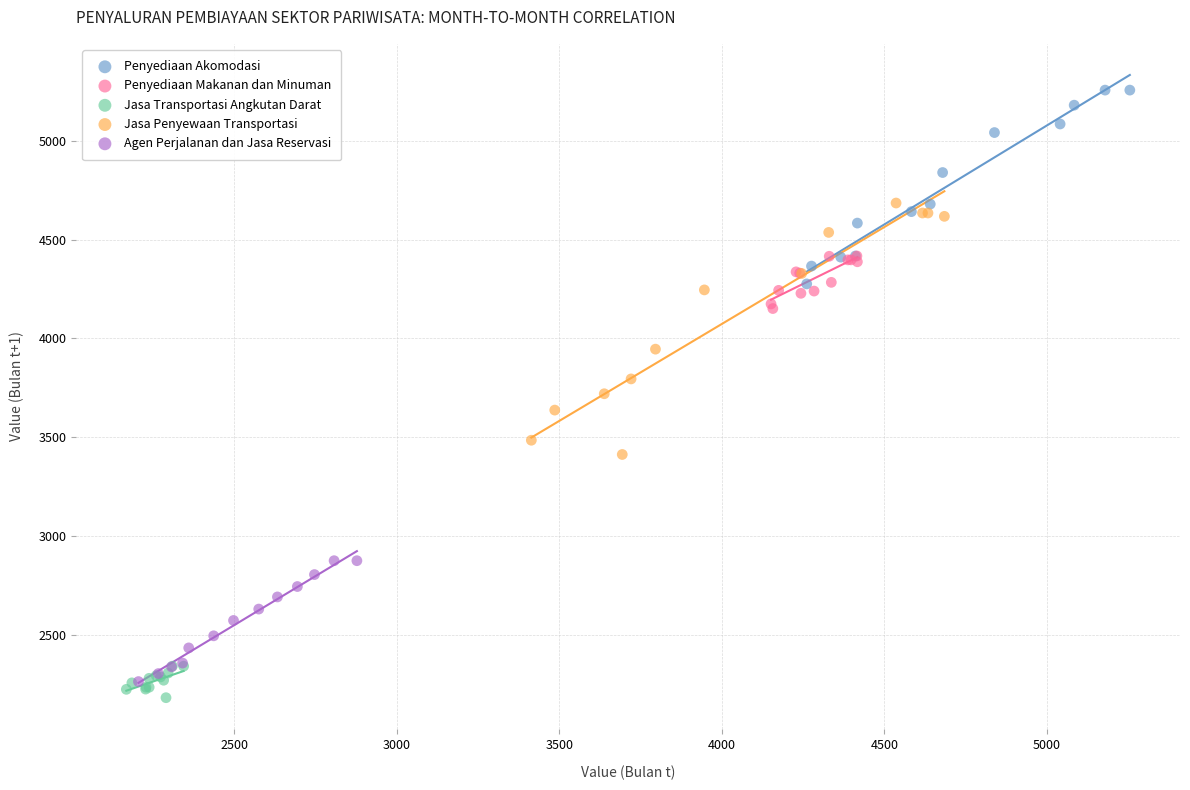

Which series contains the highest Y value?

Penyediaan Akomodasi